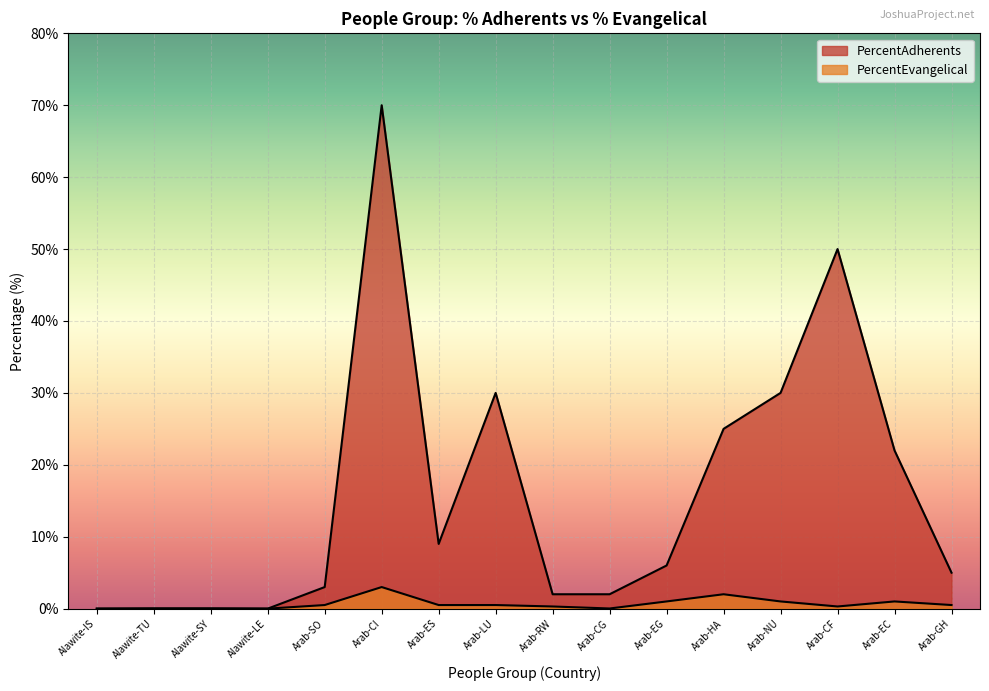

What is the maximum value shown in the chart?

70.0